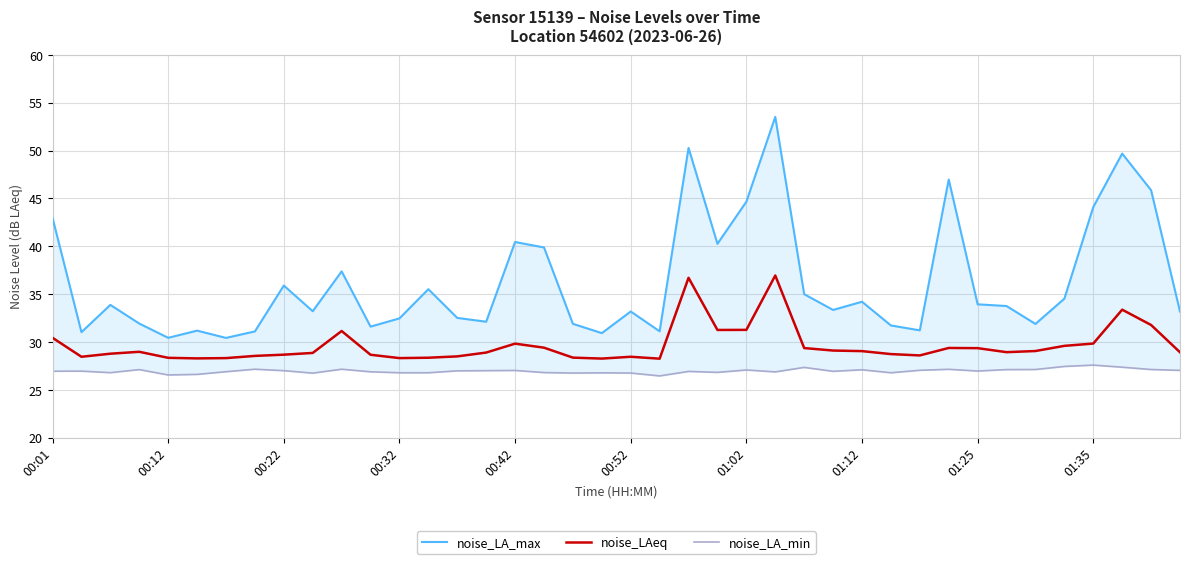

The noise_LAeq series shows 50.6 at 01:25. True or false?

False